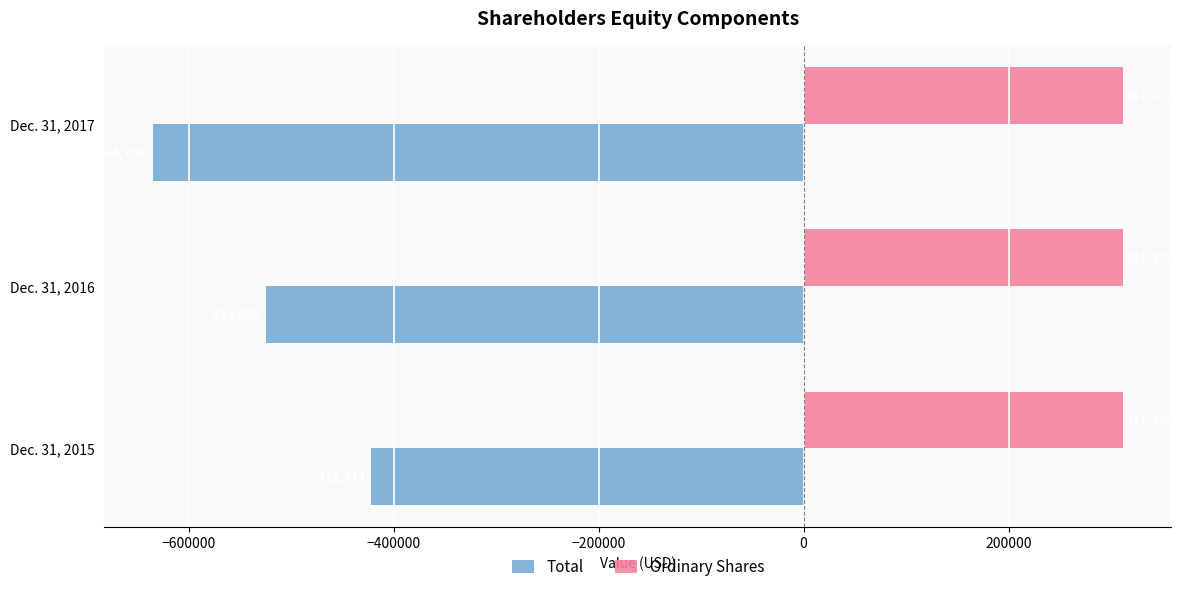

What is the difference between the highest and lowest values at Dec. 31, 2016?

835424